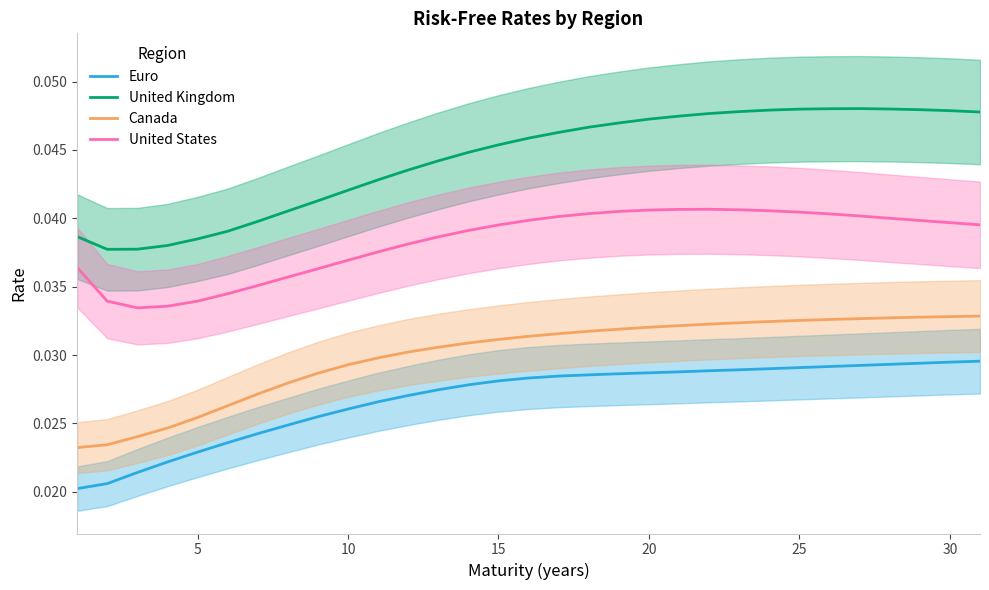

True or false: Canada and United States intersect in this chart.

False